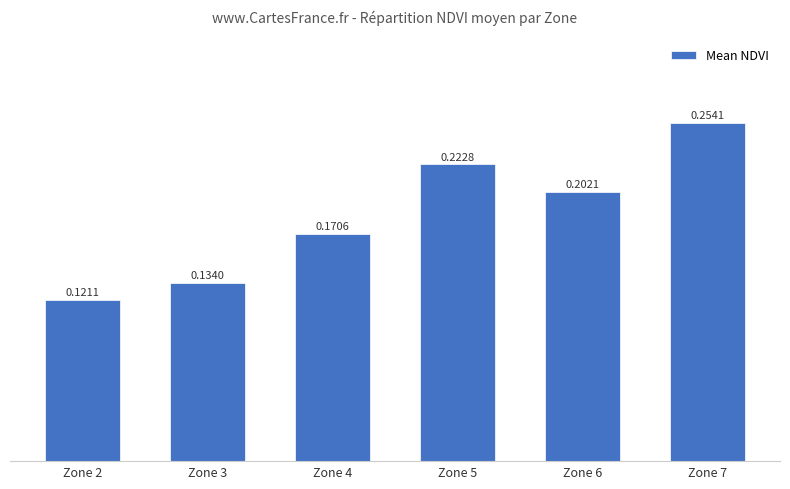

Rank the categories by value from lowest to highest.

Zone 2, Zone 3, Zone 4, Zone 6, Zone 5, Zone 7